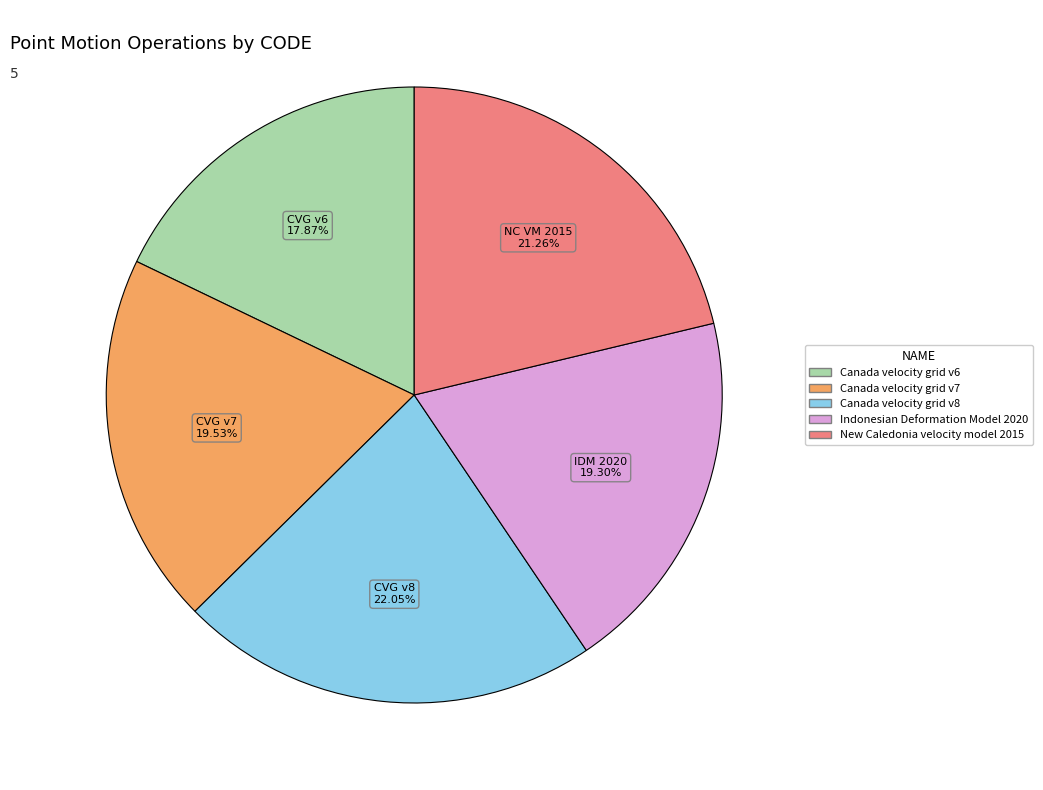

How many slices are in this pie chart?

5